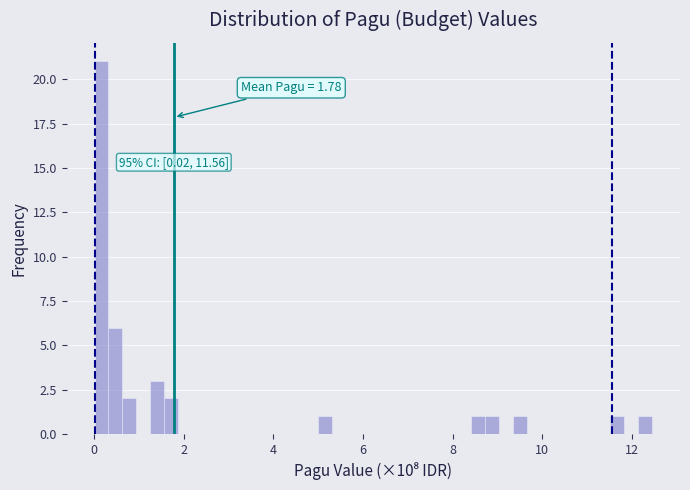

Around what value on the x-axis is the tallest bar? Give the approximate position of its centre, as read against the axis.

0.2